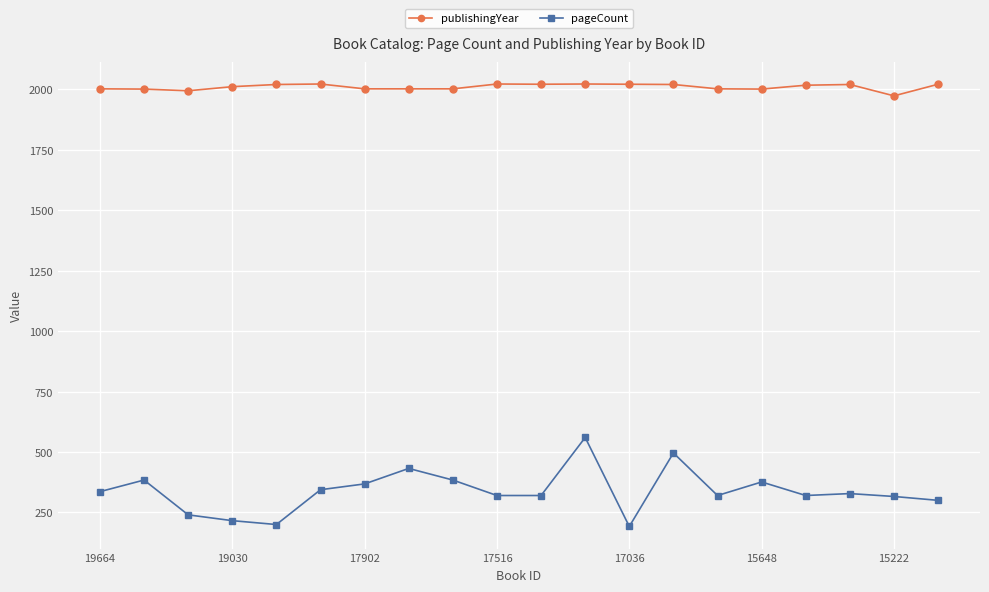

Count the number of categories in the chart.

20